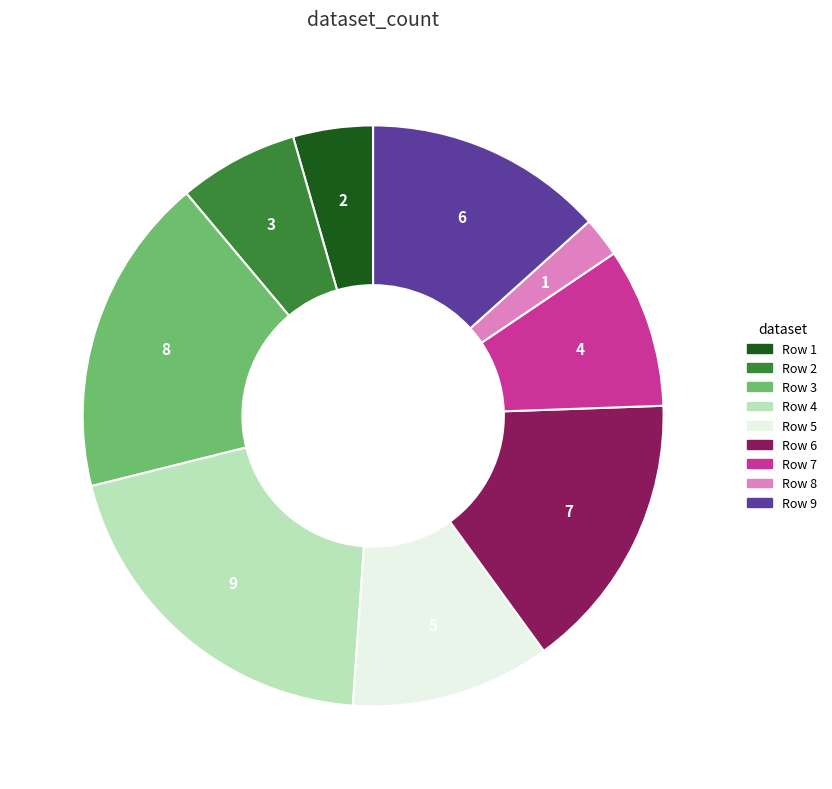

Which category has the biggest portion of the pie?

Row 4